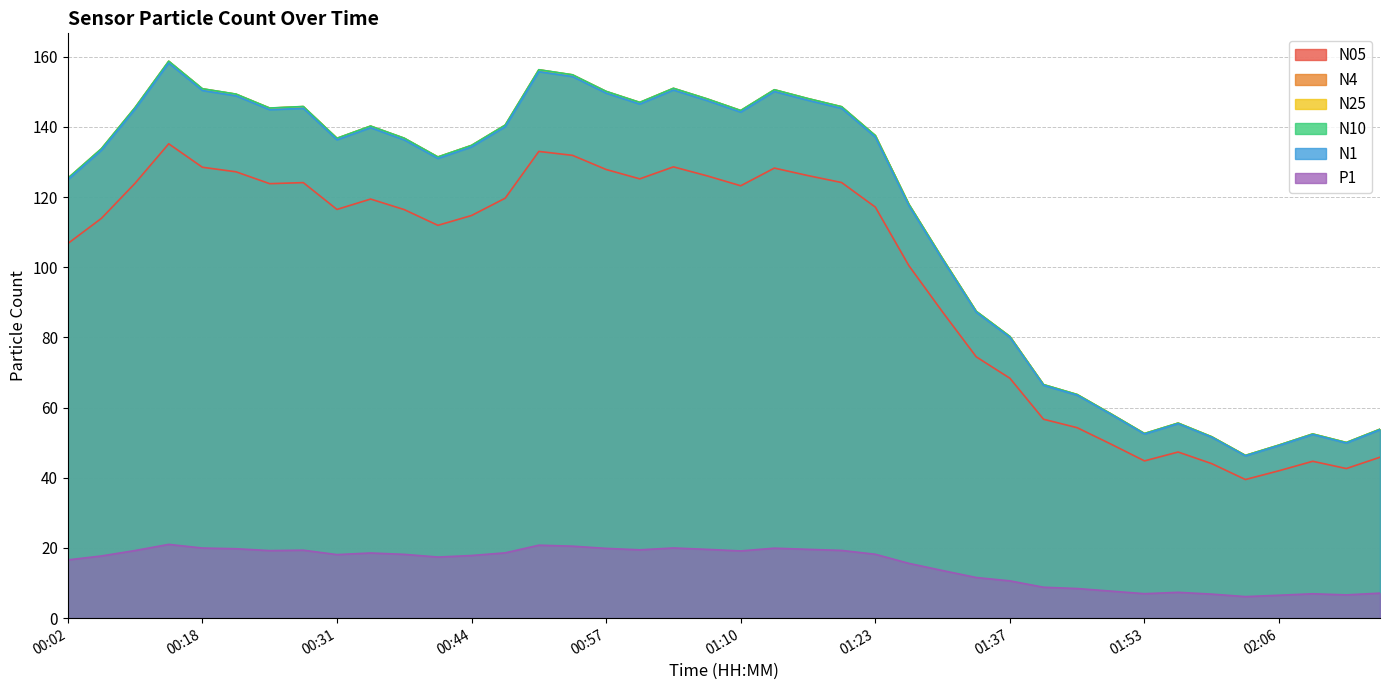

What is the total value across all series at 00:05?

666.2